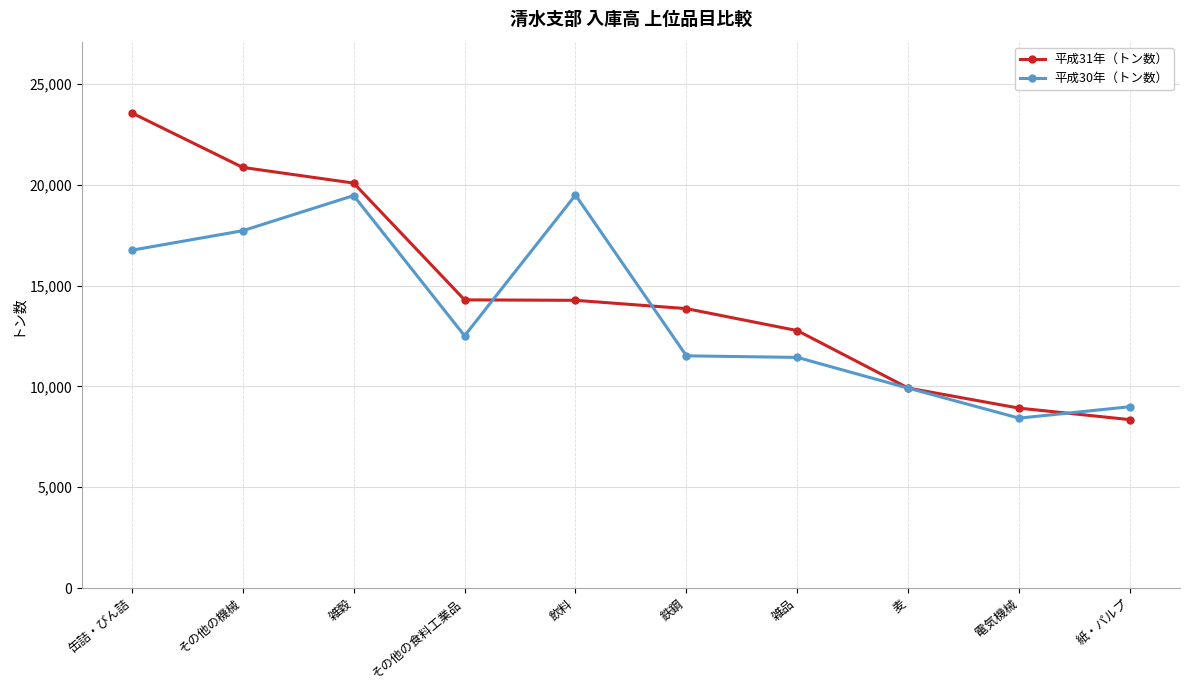

What is the maximum value shown in the chart?

23572